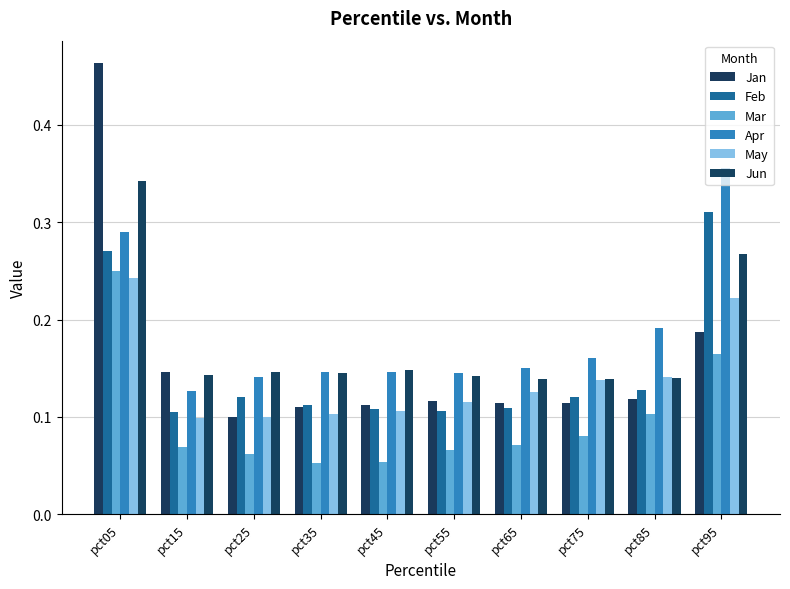

Which series has the largest total across all categories?

Apr